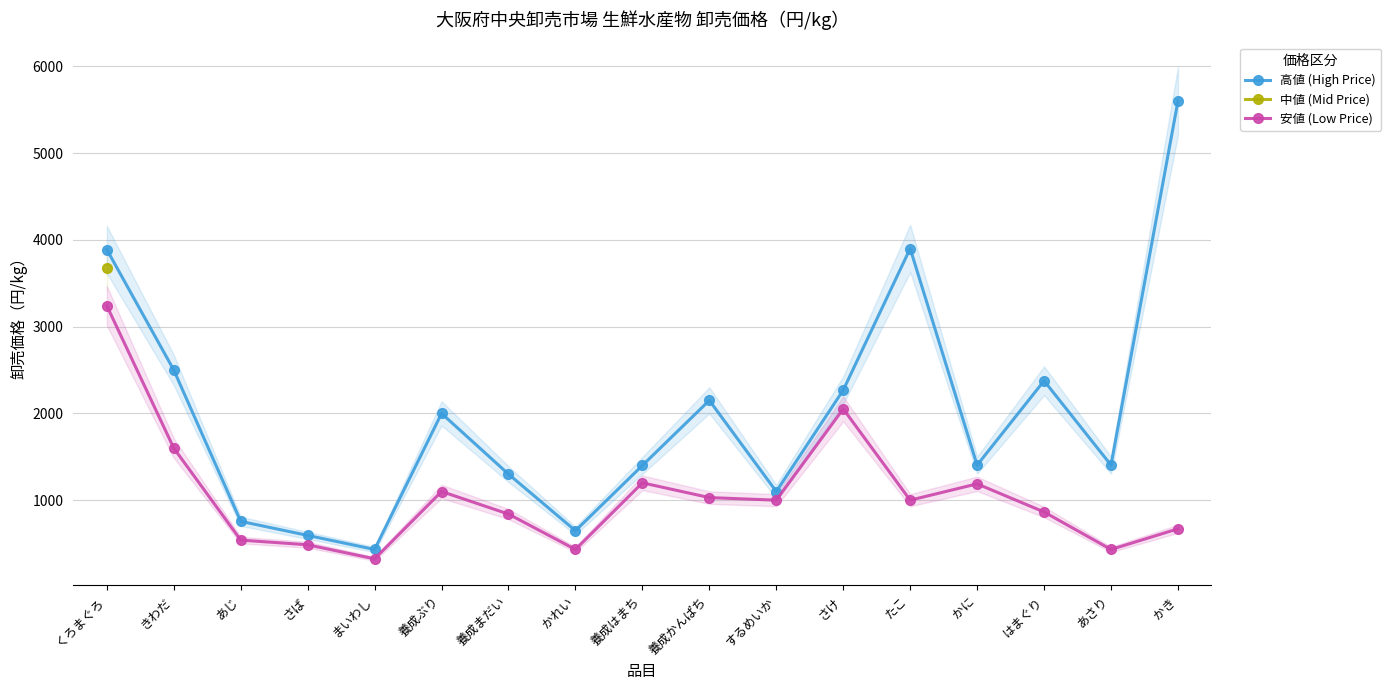

What are all the series names shown in the legend?

高値 (High Price), 中値 (Mid Price), 安値 (Low Price)